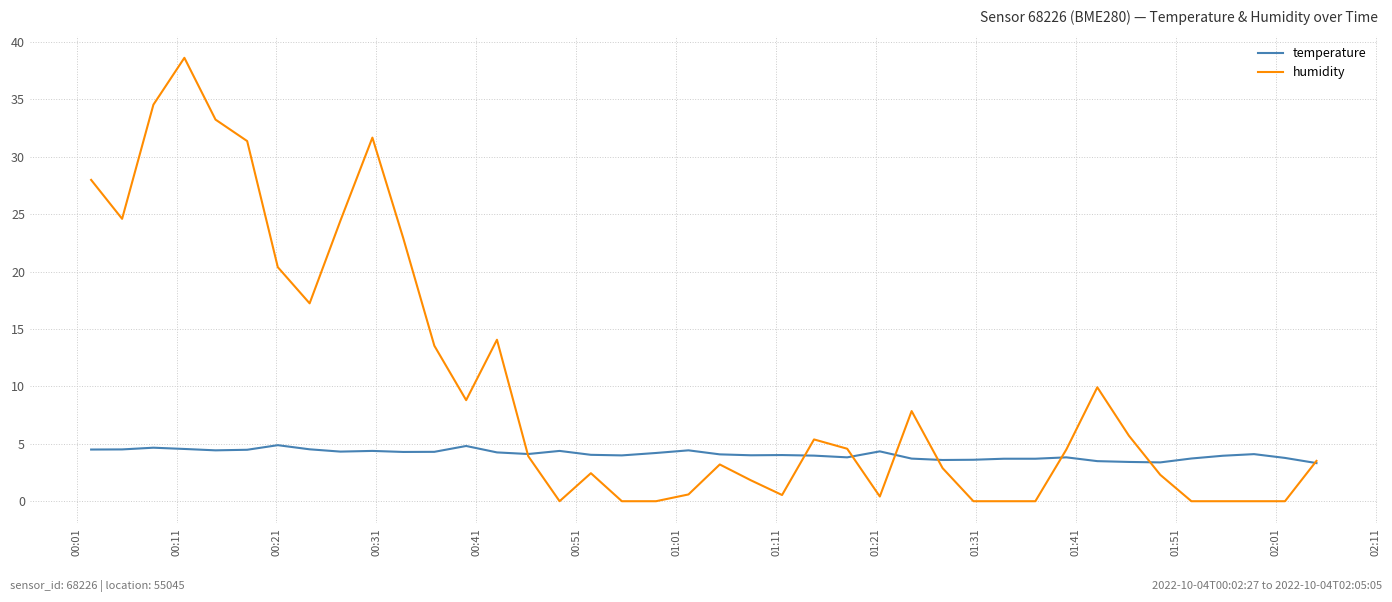

Is this an area chart (filled region under the line)?

No